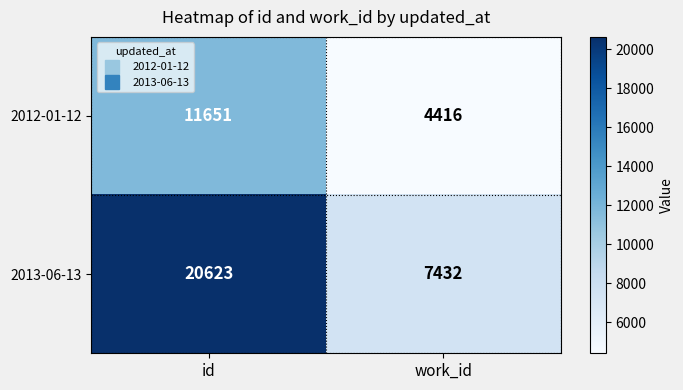

What is the total value across all series at id?

32274